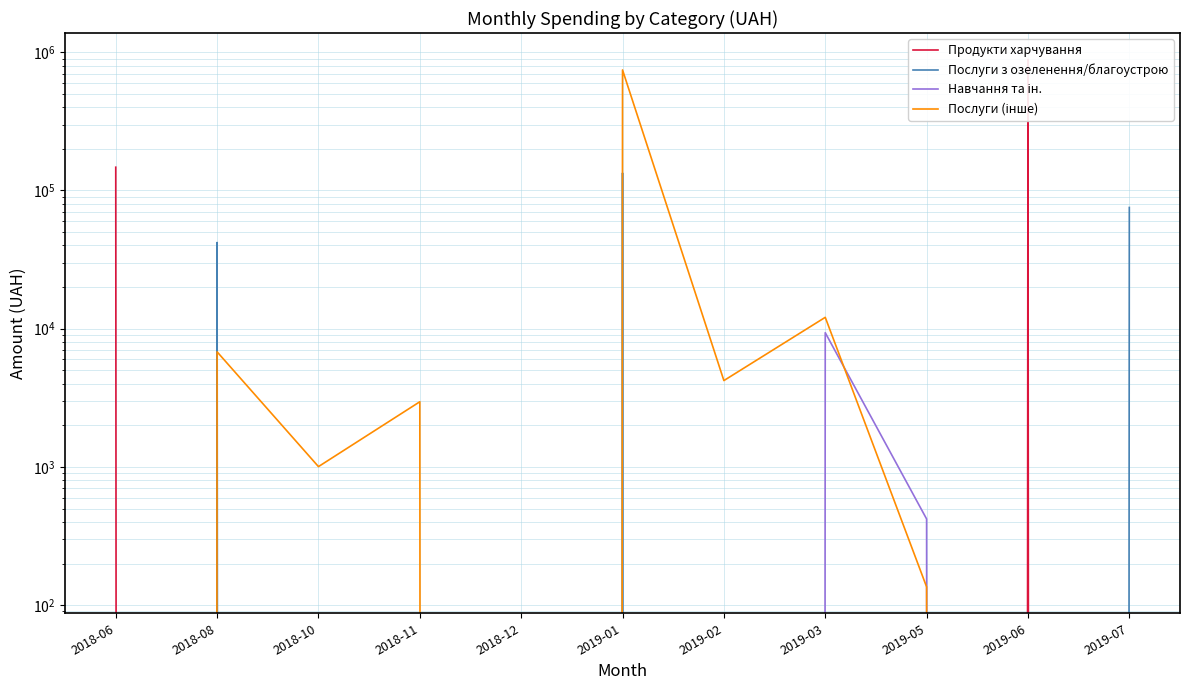

True or false: Послуги (інше) and Продукти харчування intersect in this chart.

True